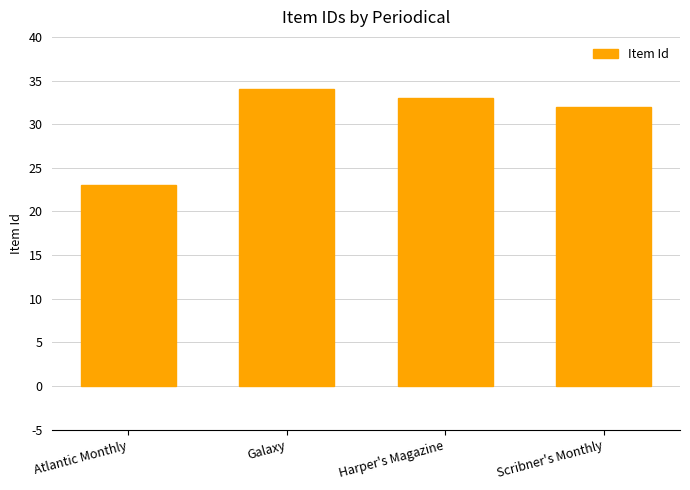

Is it true that the value at Galaxy is 20?

False